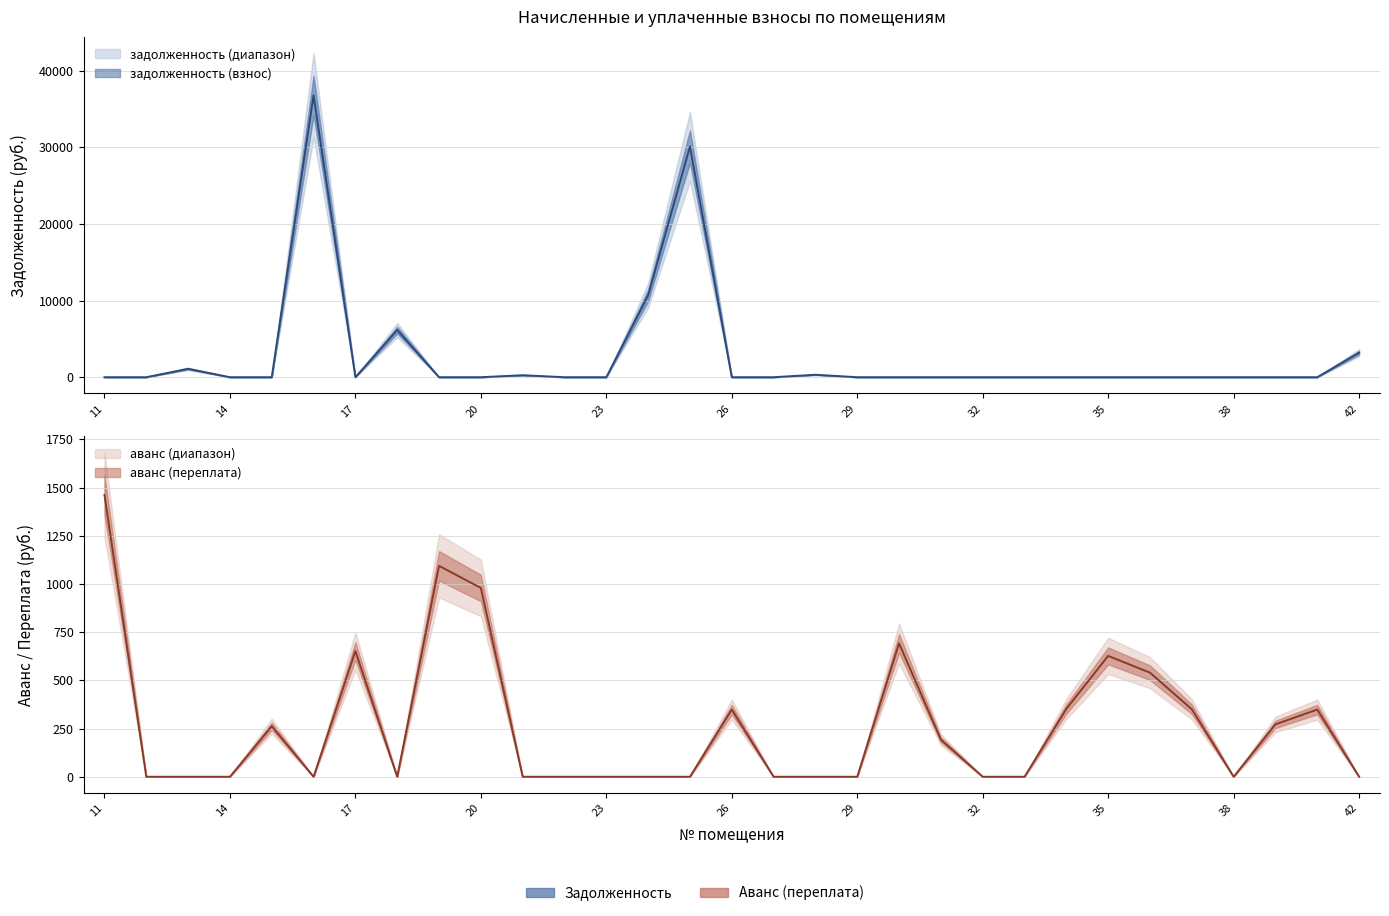

True or false: аванс (взнос) has more than 2 interior local peaks.

True